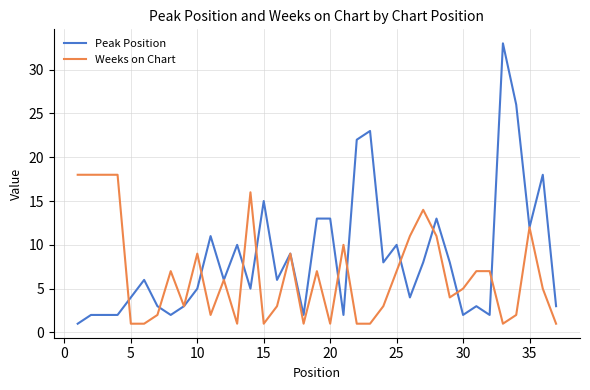

What is the sum of all Peak Position values?

317